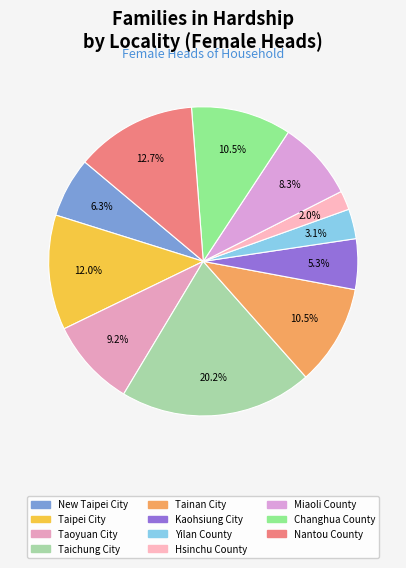

How many segments does this pie chart have?

11